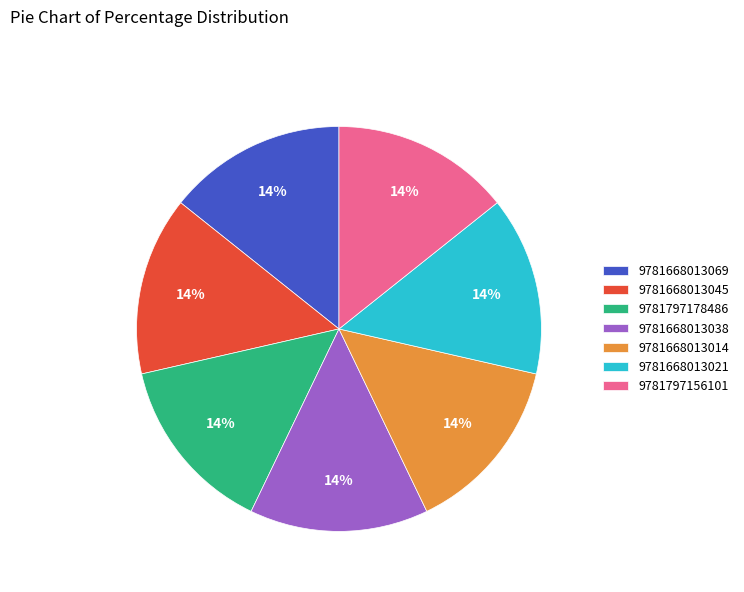

Is the sum of 9781668013014 and 9781668013021 greater than half?

No